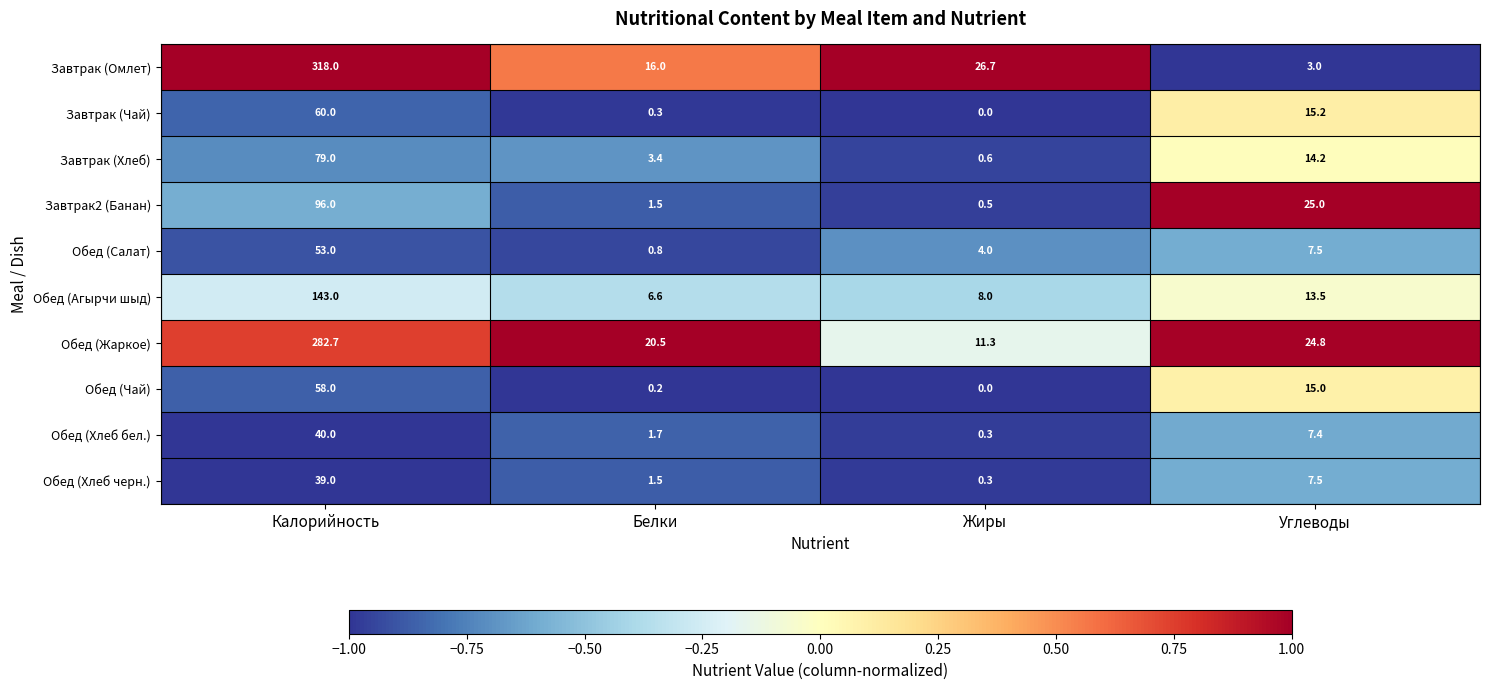

Which series has the largest total across all categories?

Завтрак (Омлет)